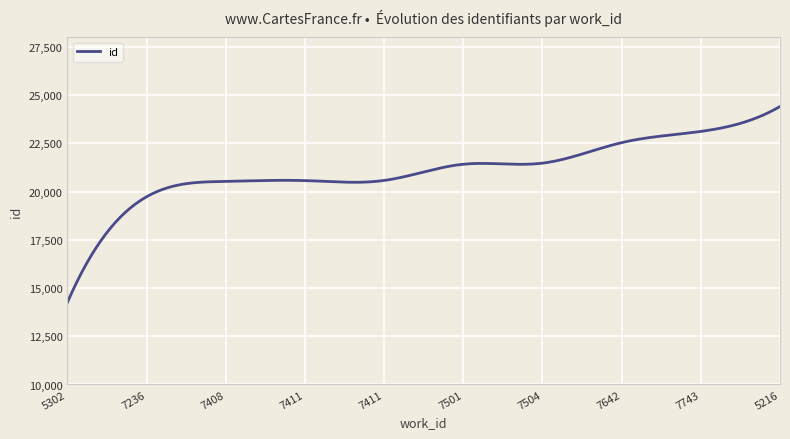

What is the smallest value displayed?

14257.0